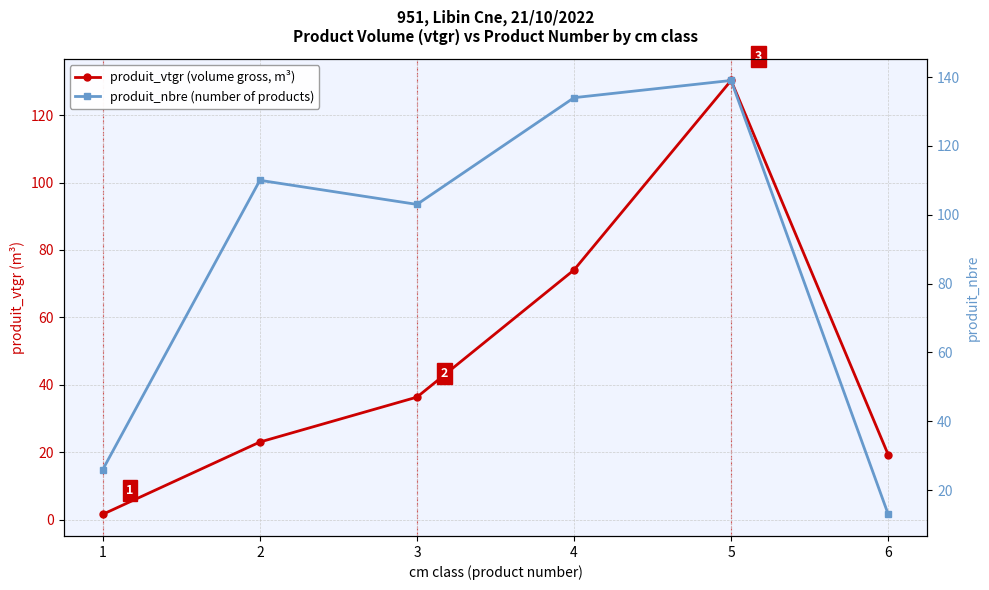

What is the maximum value shown in the chart?

139.0